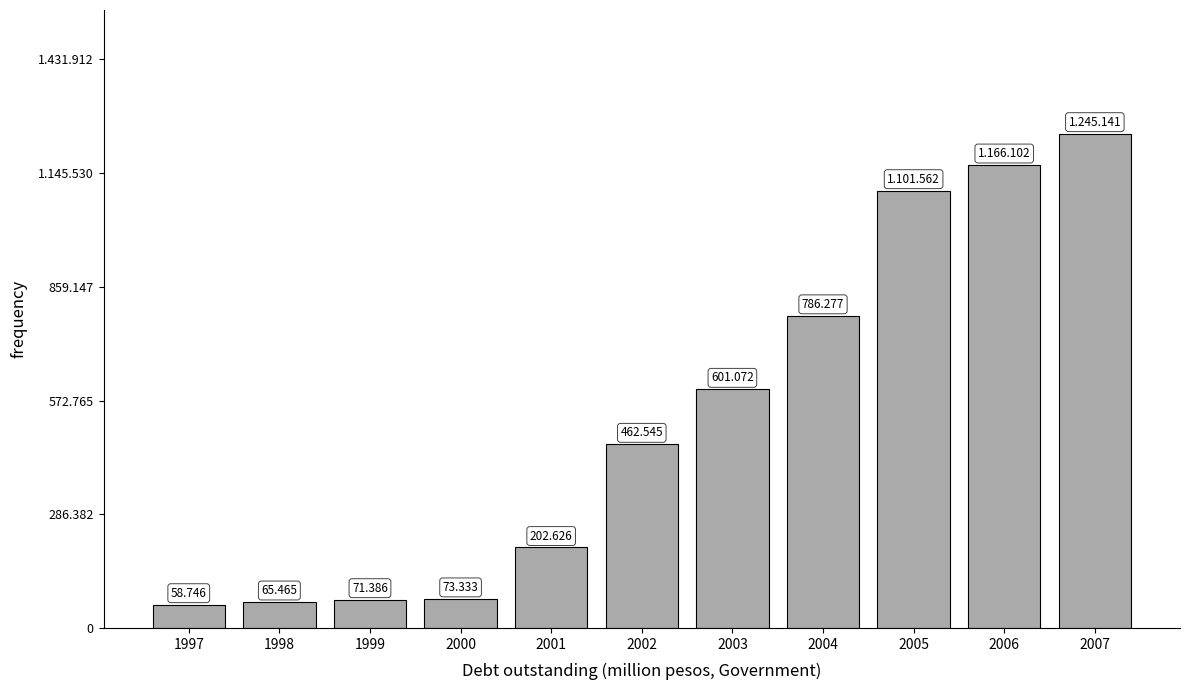

Does the chart contain any negative values?

No